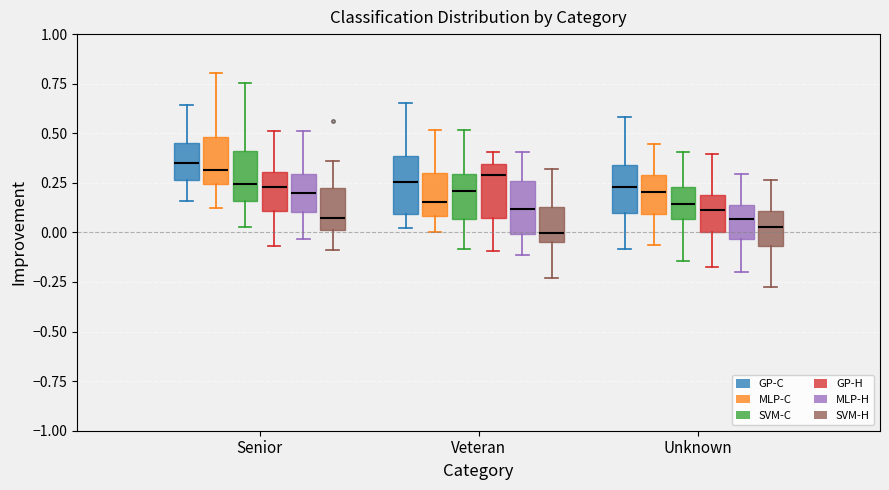

Where does the lower whisker of the box for Unknown (GP-H) end on the y-axis? The values are not printed on the chart, so give them approximately, as read against the axis.

-0.20